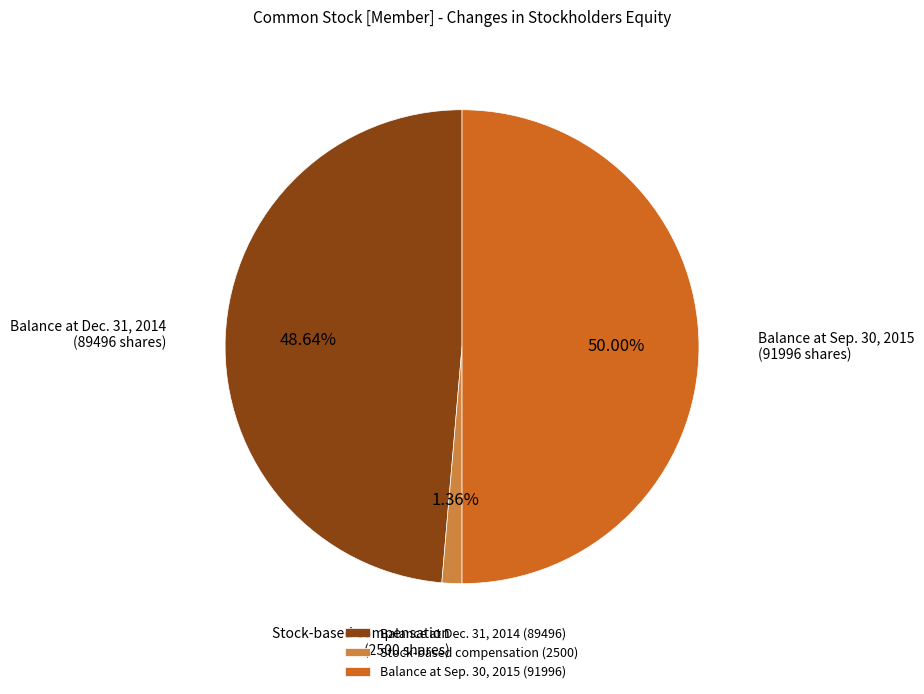

To the nearest percent, what percentage of the pie is Balance at Sep. 30, 2015?

50%